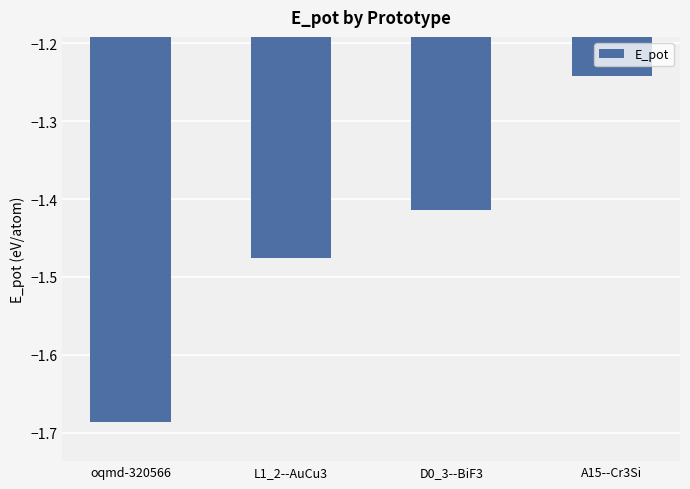

The chart shows a value of -0.7 at D0_3--BiF3. True or false?

False